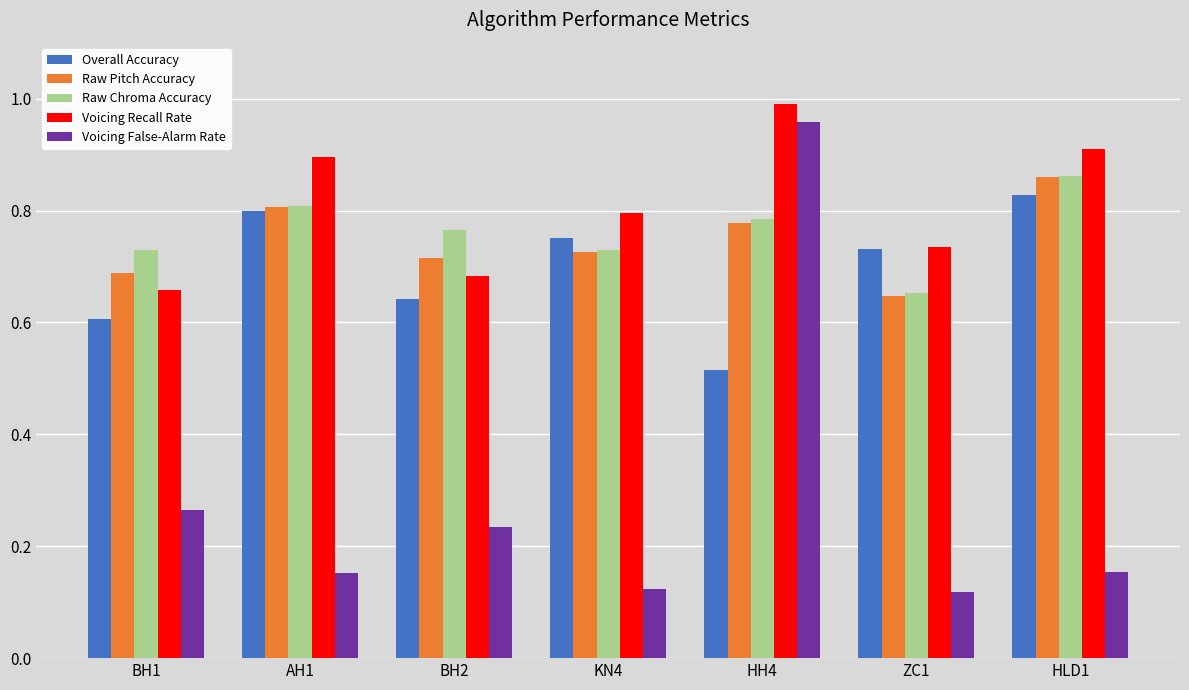

Which label corresponds to the largest value in the chart?

HH4